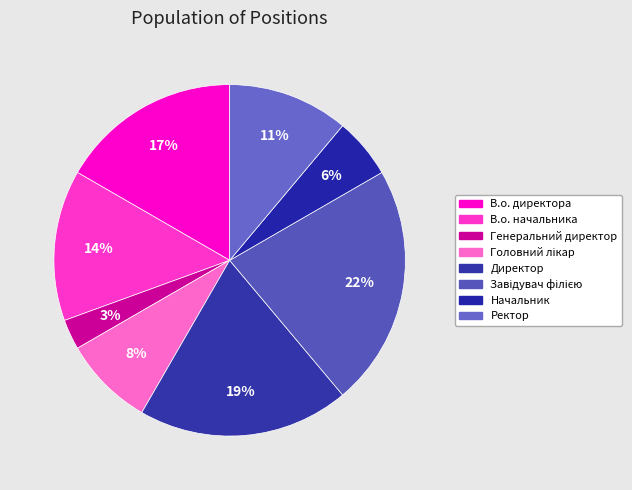

The Генеральний директор slice represents 16% of the pie. True or false?

False